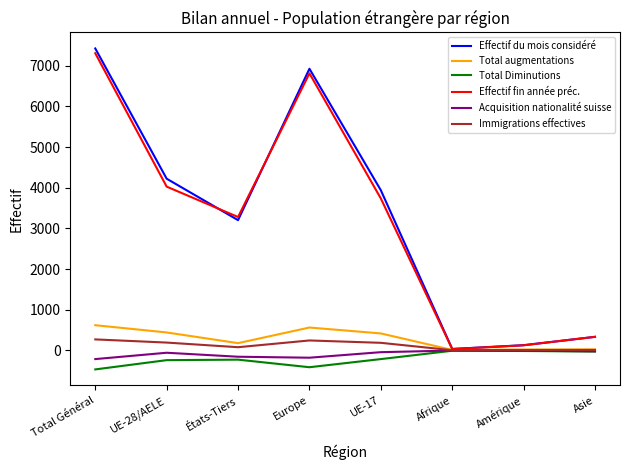

What is the smallest value displayed?

-468